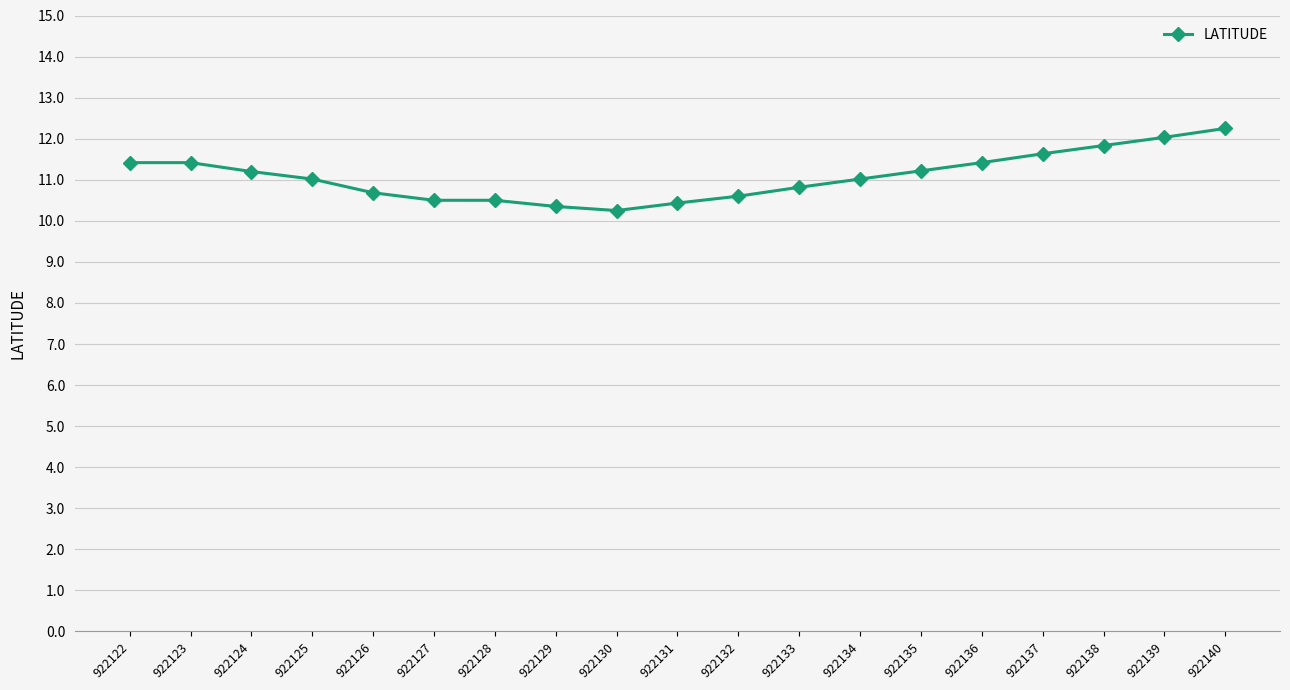

What is the change in value from 922132 to 922139?

+1.4